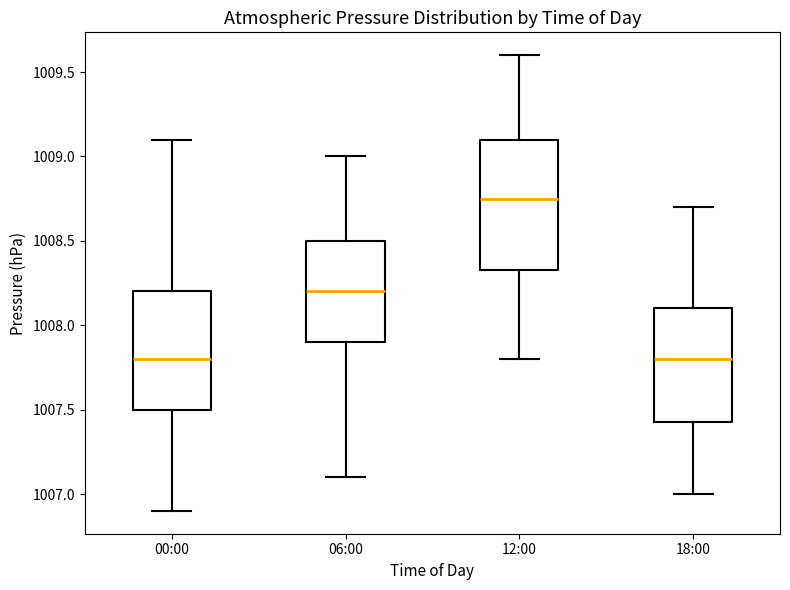

Reading left to right, read every box against the y-axis: the position of its median line, the range the box covers, and the ends of its whiskers. The values are not printed on the chart, so give them approximately, as read against the axis.

00:00: median 1007.80, box 1007.50 to 1008.20, whiskers 1006.90 to 1009.10
06:00: median 1008.20, box 1007.90 to 1008.50, whiskers 1007.10 to 1009.00
12:00: median 1008.75, box 1008.35 to 1009.10, whiskers 1007.80 to 1009.60
18:00: median 1007.80, box 1007.45 to 1008.10, whiskers 1007.00 to 1008.70